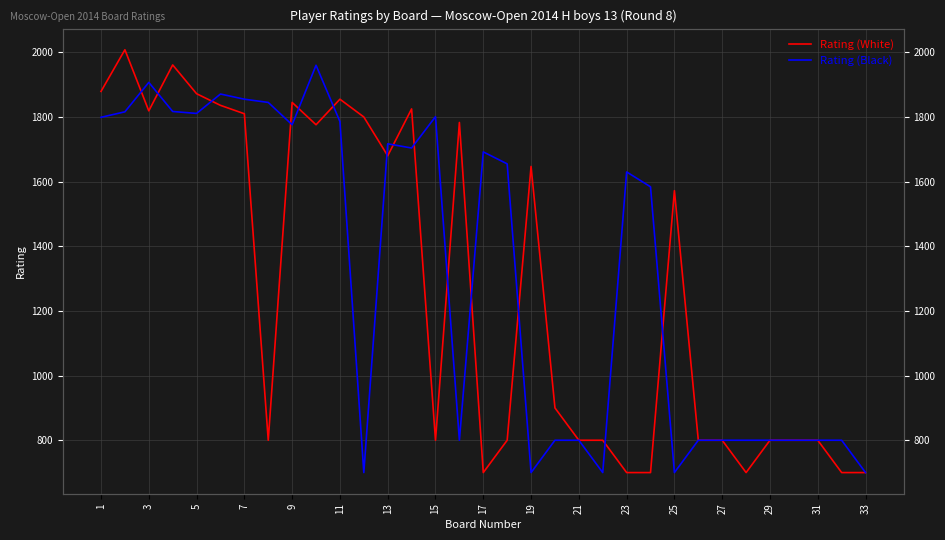

Where is the first local minimum for Rating (Black)?

5